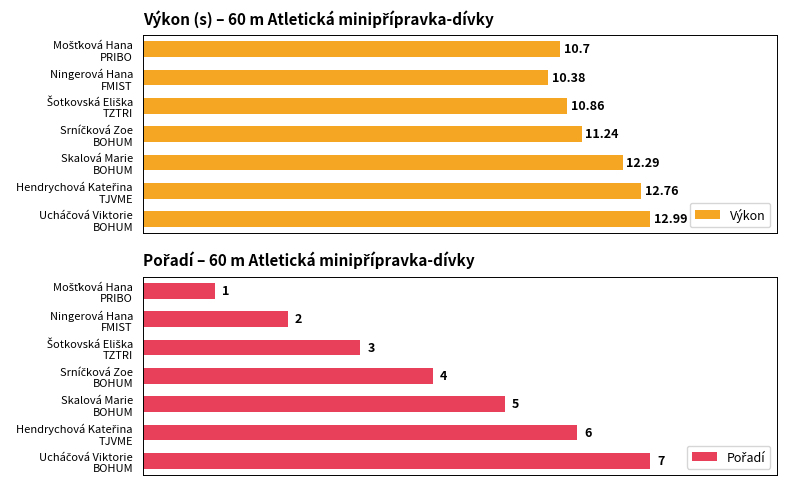

Reading right to left, what are all the values shown in this chart?

Výkon: 6=13.0	5=12.8	4=12.3	3=11.2	2=10.9	1=10.4	0=10.7
Pořadí: 6=7.0	5=6.0	4=5.0	3=4.0	2=3.0	1=2.0	0=1.0